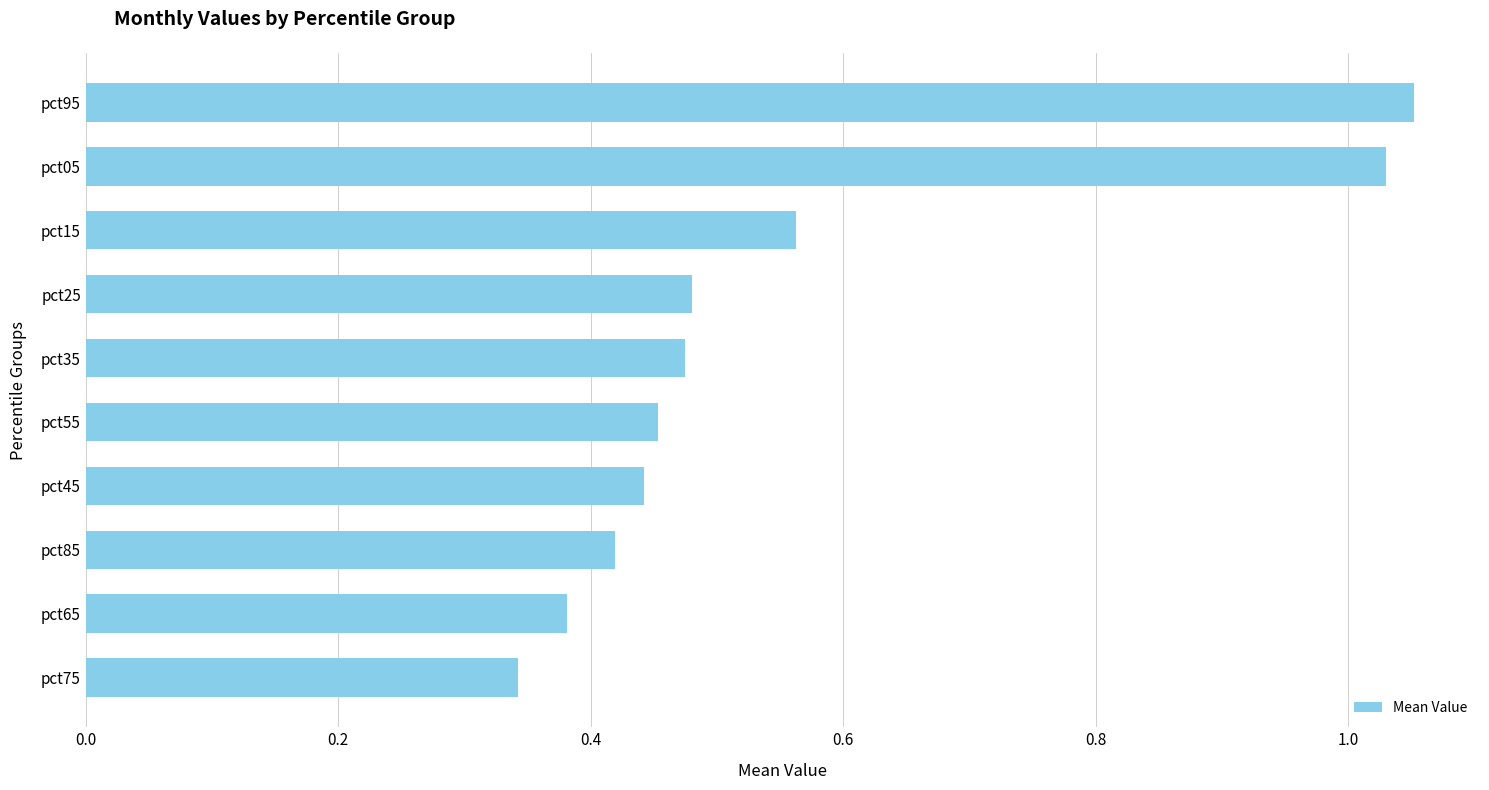

At which label is the value closest to 0?

pct75